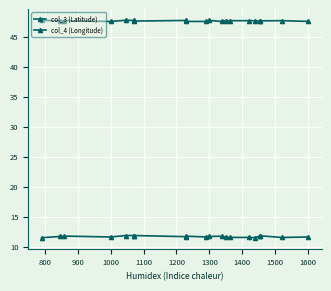

True or false: col_3 (Latitude) and col_4 (Longitude) cross at least once.

False